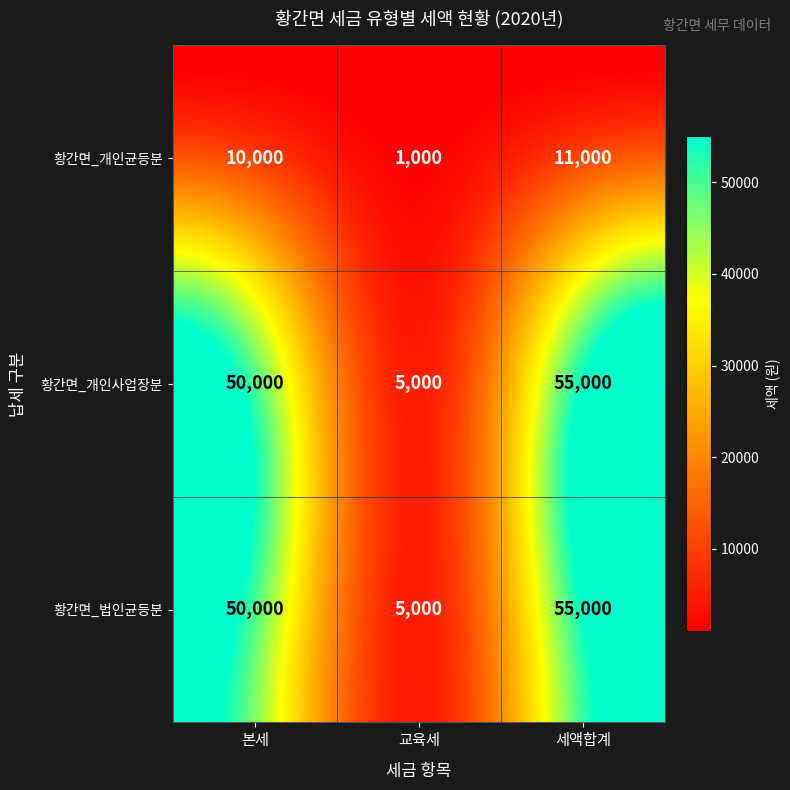

What is the maximum value shown in the chart?

55000